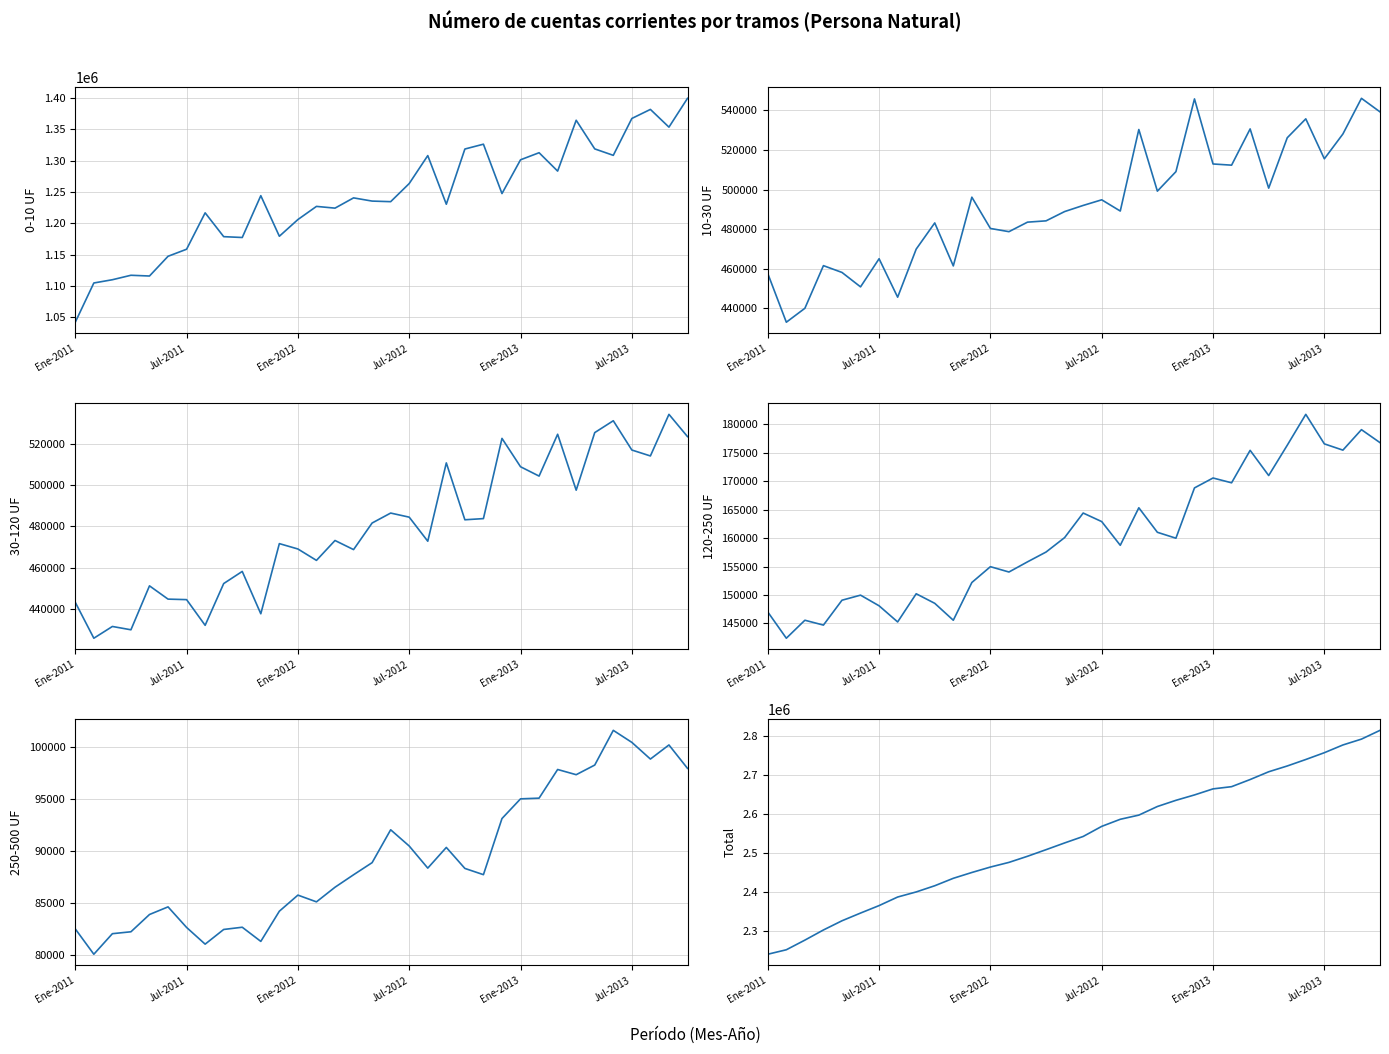

True or false: 10-30 UF and 0-10 UF intersect in this chart.

False